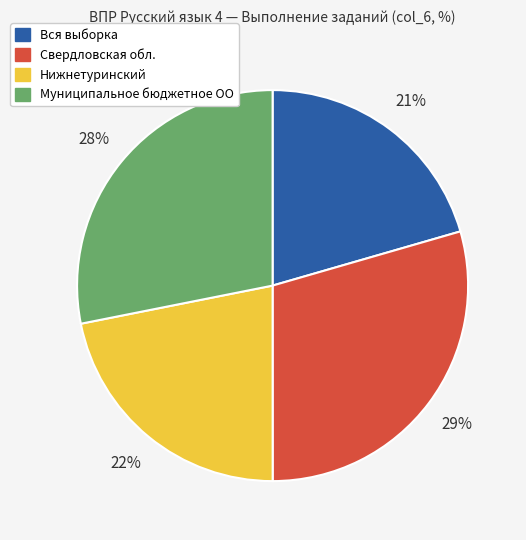

Rank the categories by value from highest to lowest.

Свердловская обл., Муниципальное бюджетное ОО, Нижнетуринский, Вся выборка